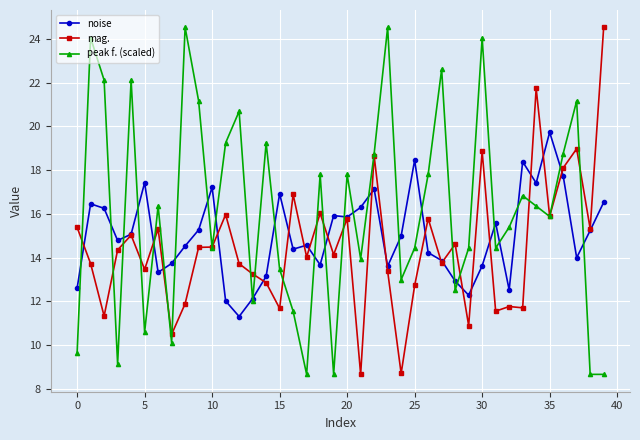

What is the smallest value displayed?

8.7